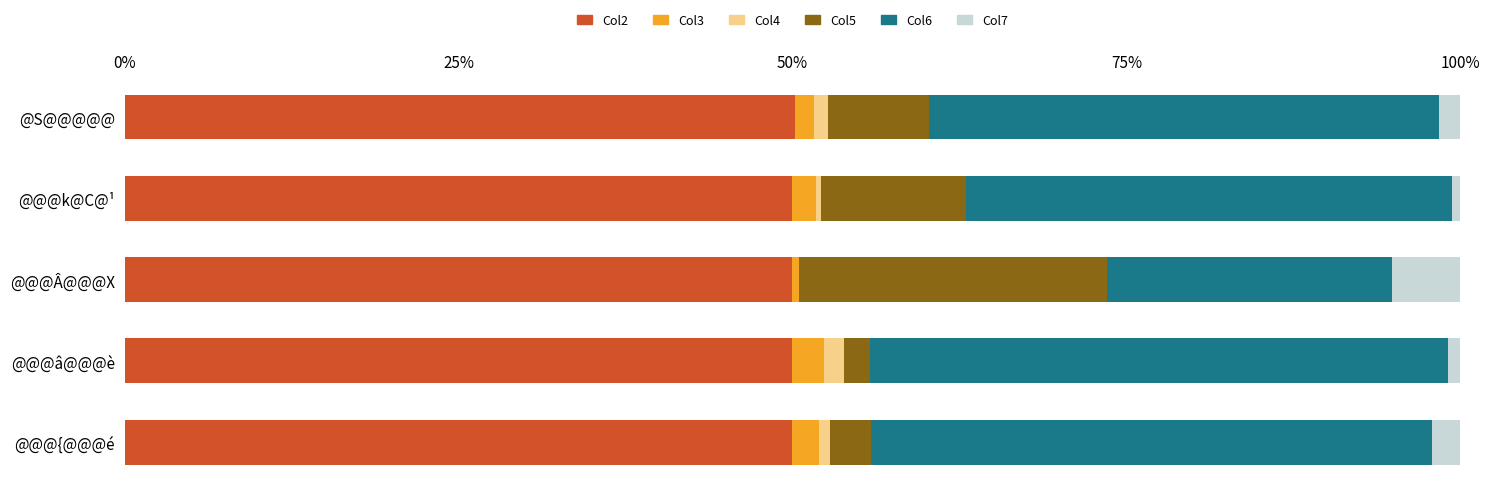

What are all the series names shown in the legend?

Col2, Col3, Col4, Col5, Col6, Col7